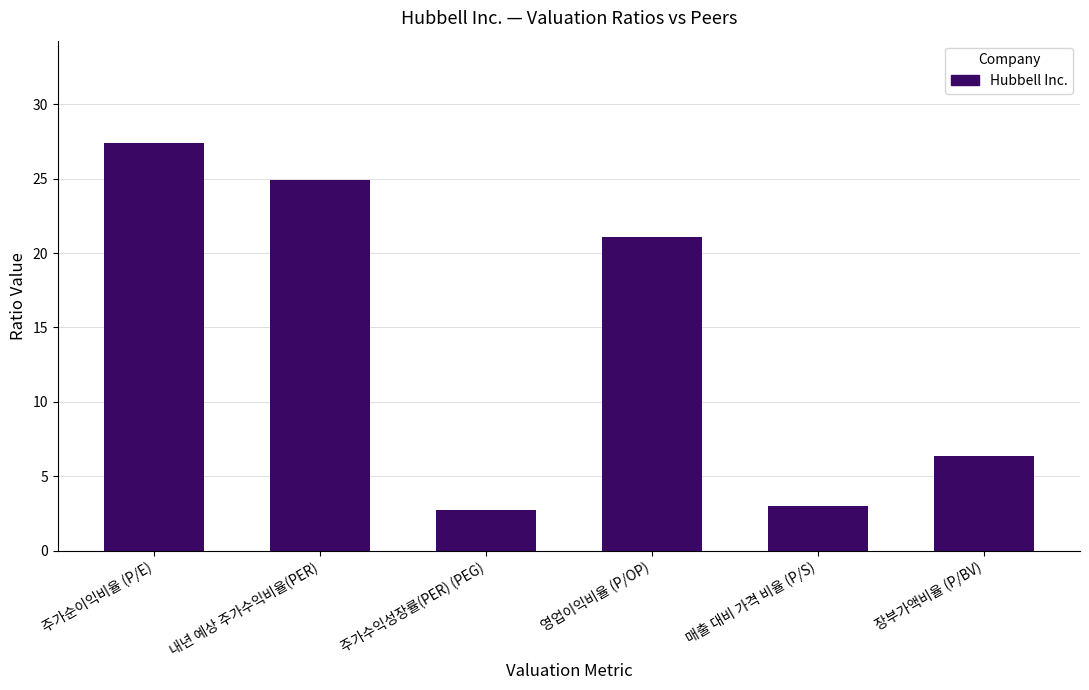

What is the maximum value shown in the chart?

27.4